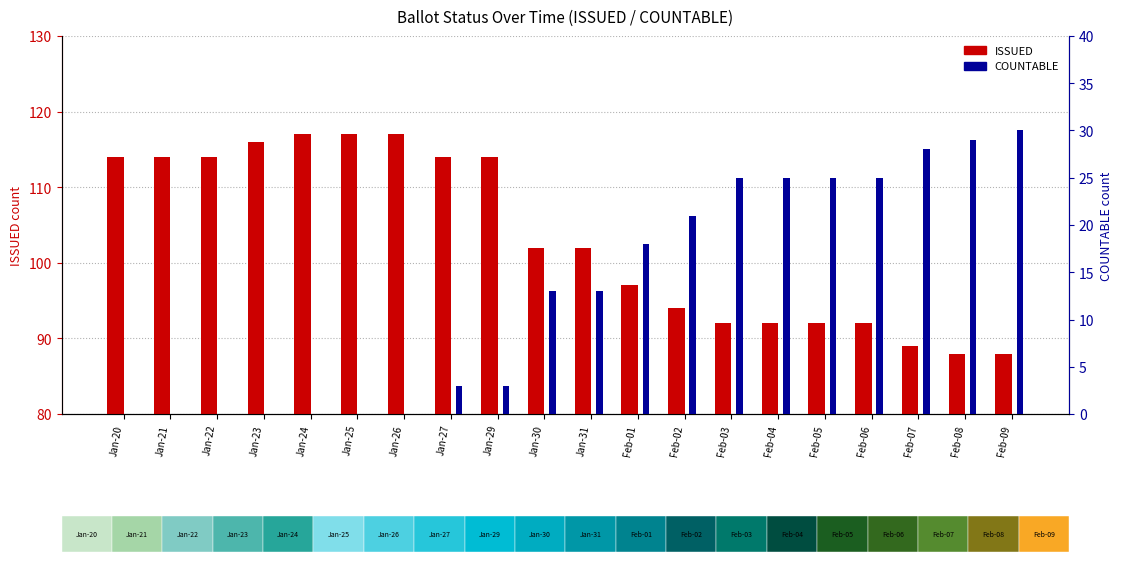

The COUNTABLE series shows 28 at Feb-07. True or false?

True